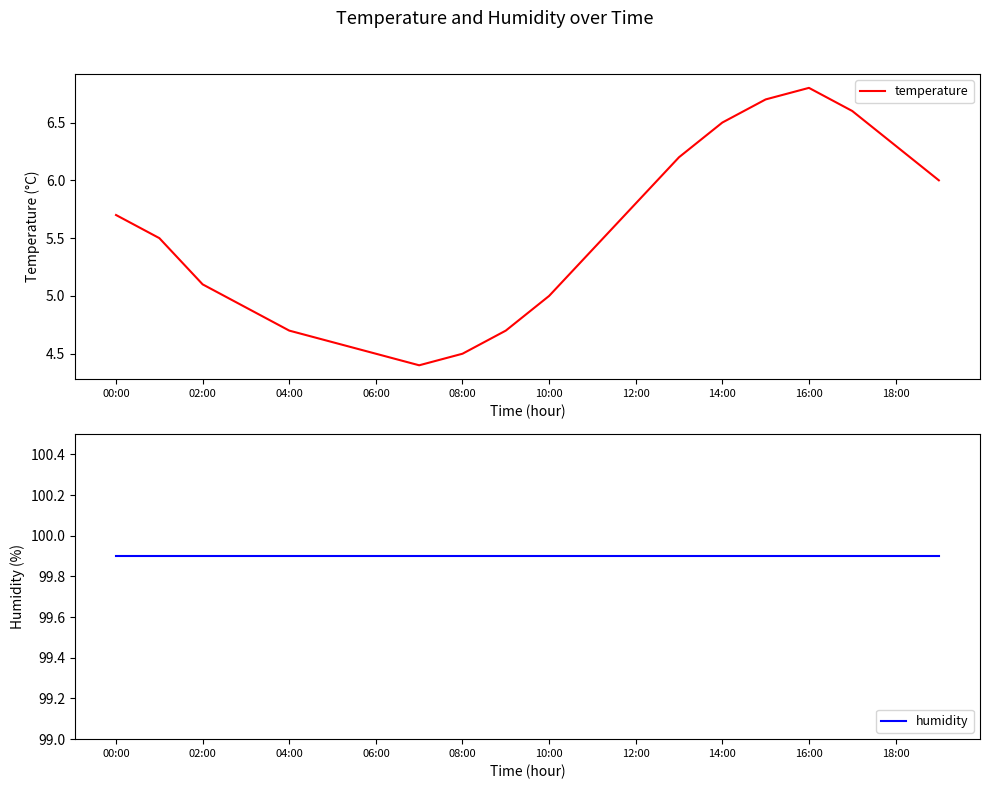

Is it true that temperature equals 4.7 at 04:00?

True